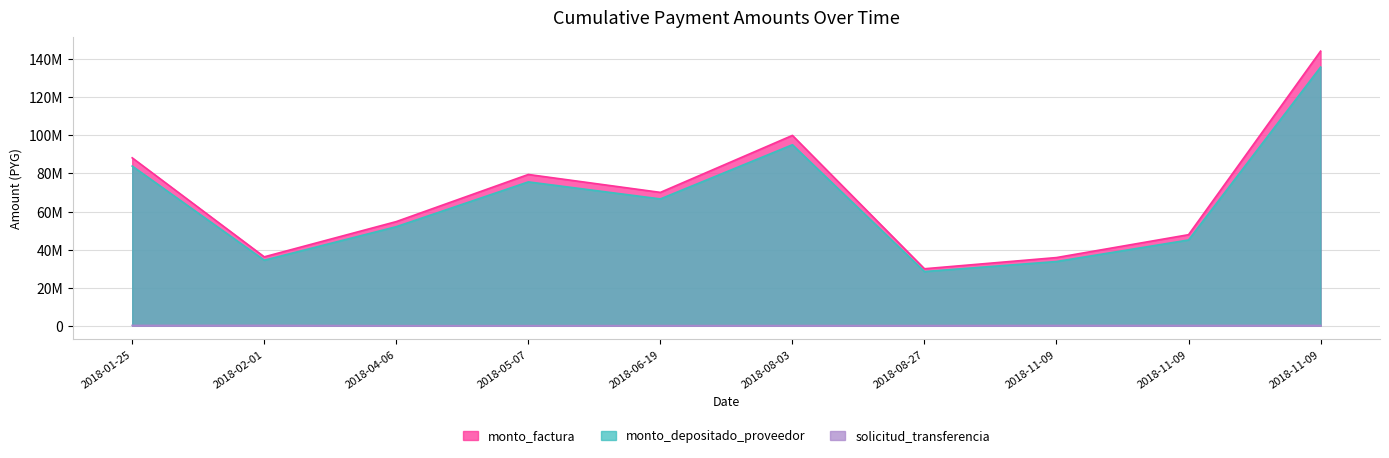

The value of monto_depositado_proveedor at 2018-08-03 is 21345801. True or false?

False